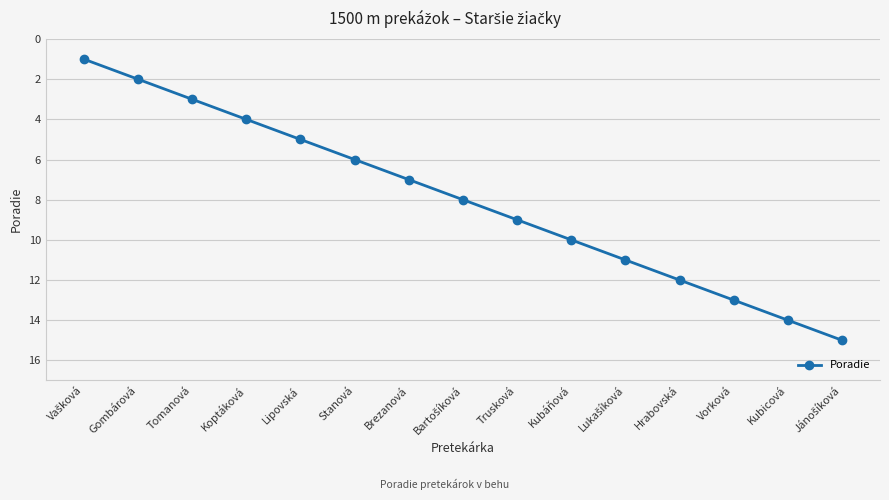

What is the value of the 13th point from the left?

13